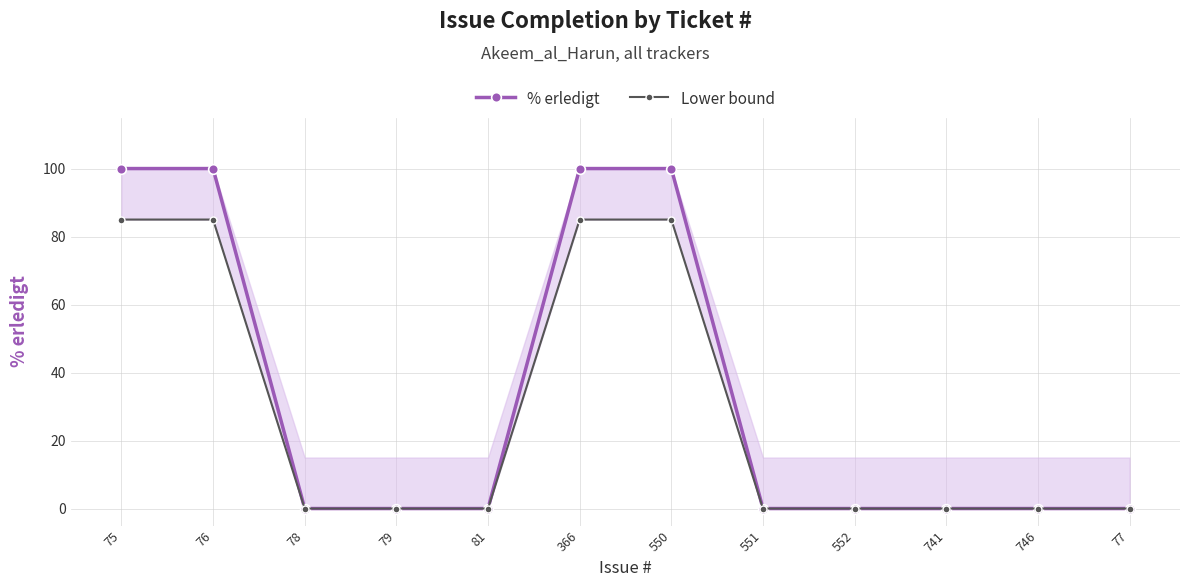

Does the chart have visible grid lines?

Yes